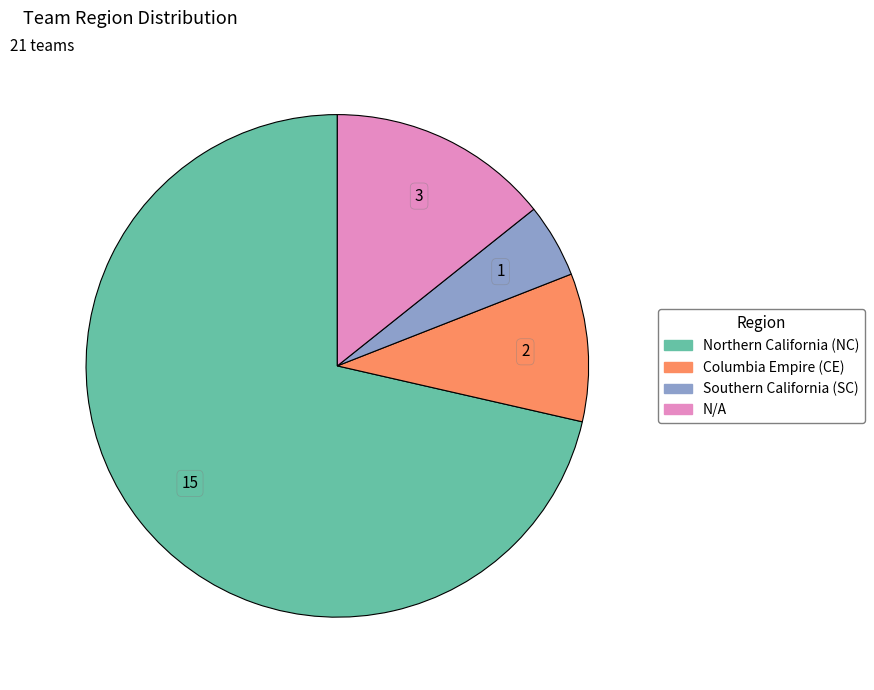

Is the sum of Northern California (NC) and Southern California (SC) greater than half?

Yes